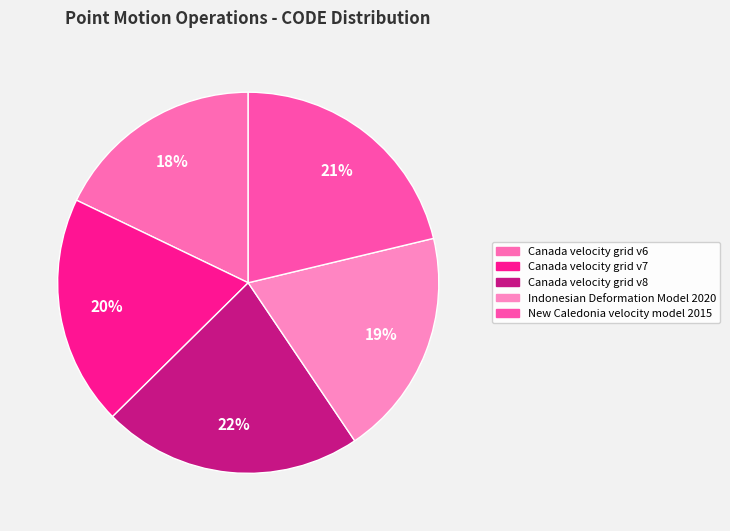

Approximately how many times larger is the value at Canada velocity grid v8 compared to New Caledonia velocity model 2015?

1.0